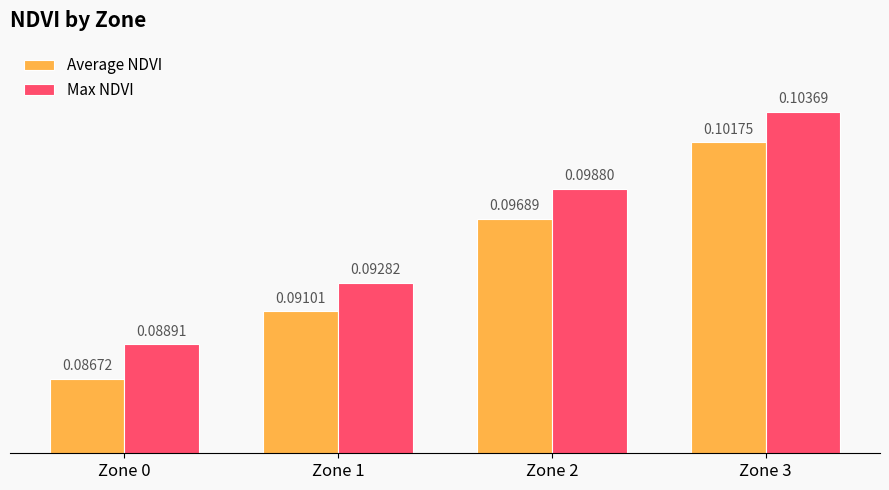

What are all the series names shown in the legend?

Average NDVI, Max NDVI